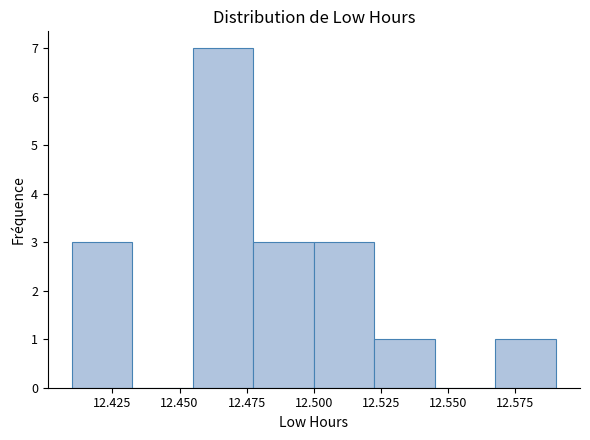

Over which range of the x-axis is the bar tallest?

12.455 to 12.480